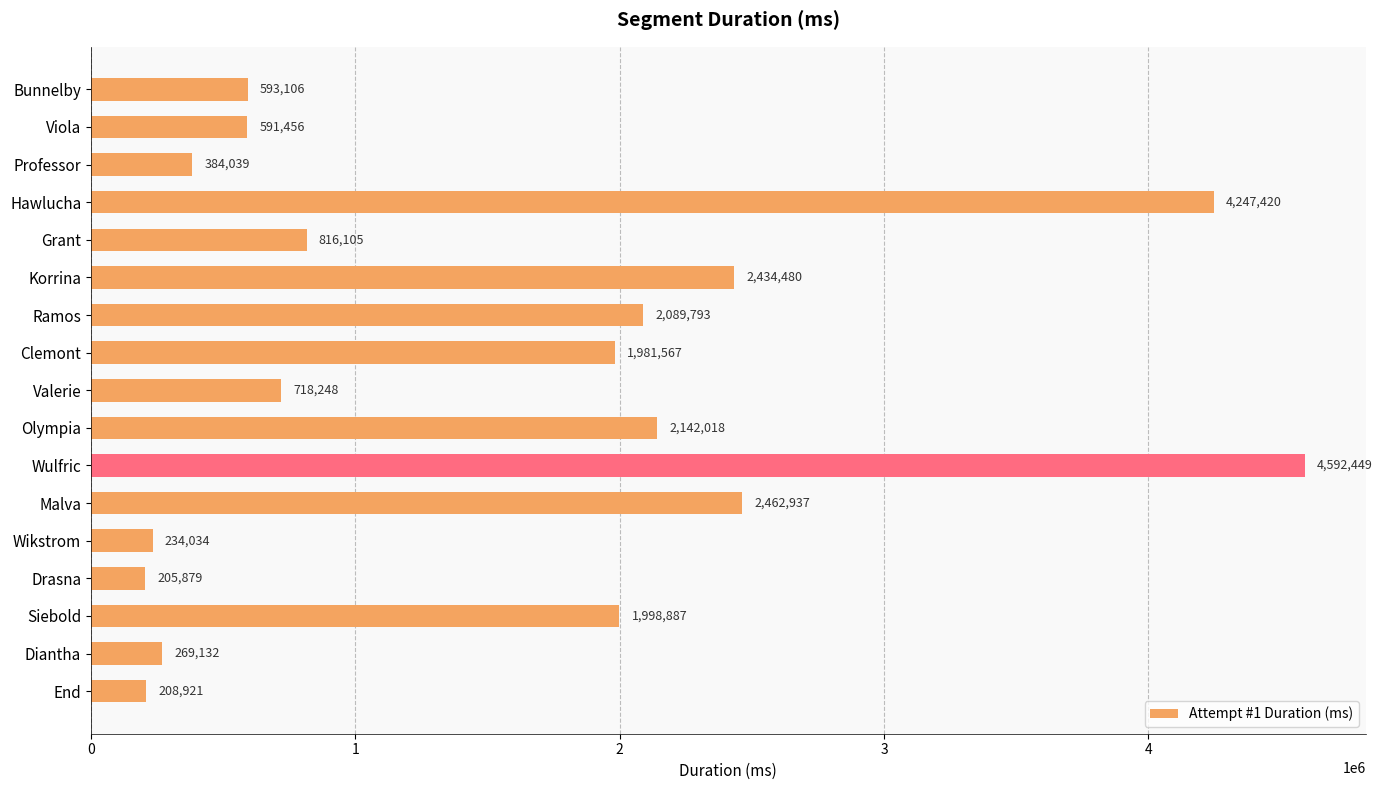

How many values are below 816105?

8